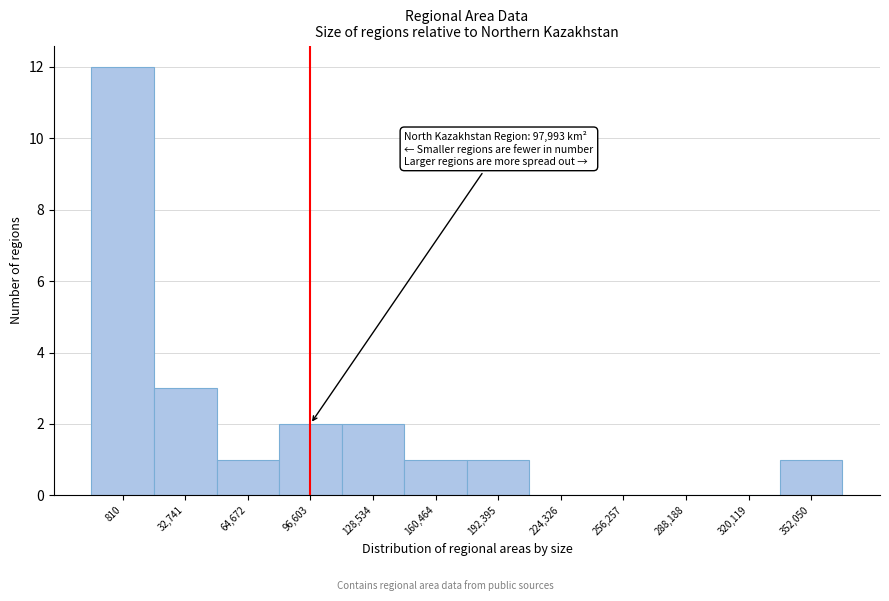

Reading left to right, what are all the values shown in this chart?

810=12	32,741=3	64,672=1	96,603=2	128,534=2	160,464=1	192,395=1	224,326=0	256,257=0	288,188=0	320,119=0	352,050=1